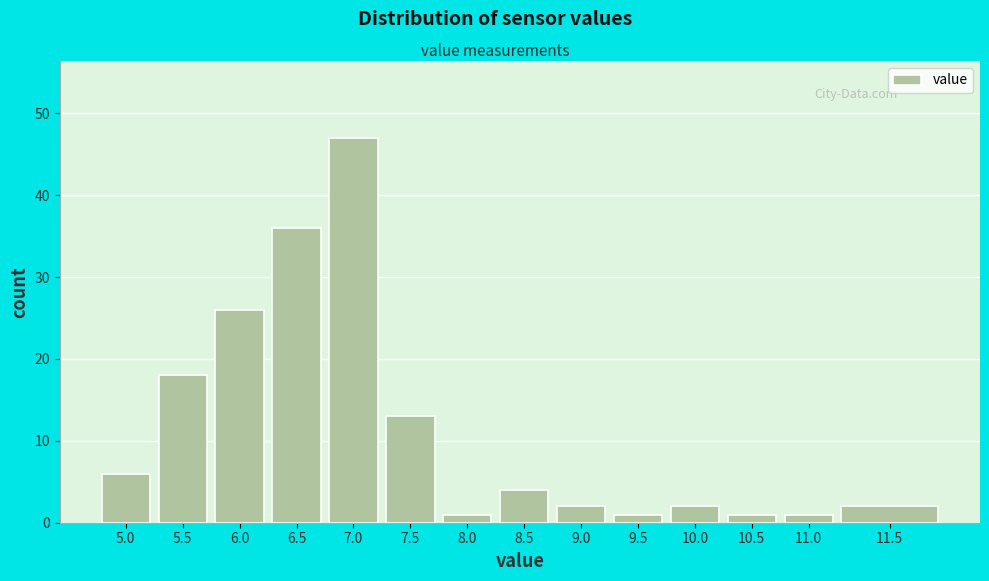

Reading left to right, transcribe all the data shown in this chart.

6	18	26	36	47	13	1	4	2	1	2	1	1	2